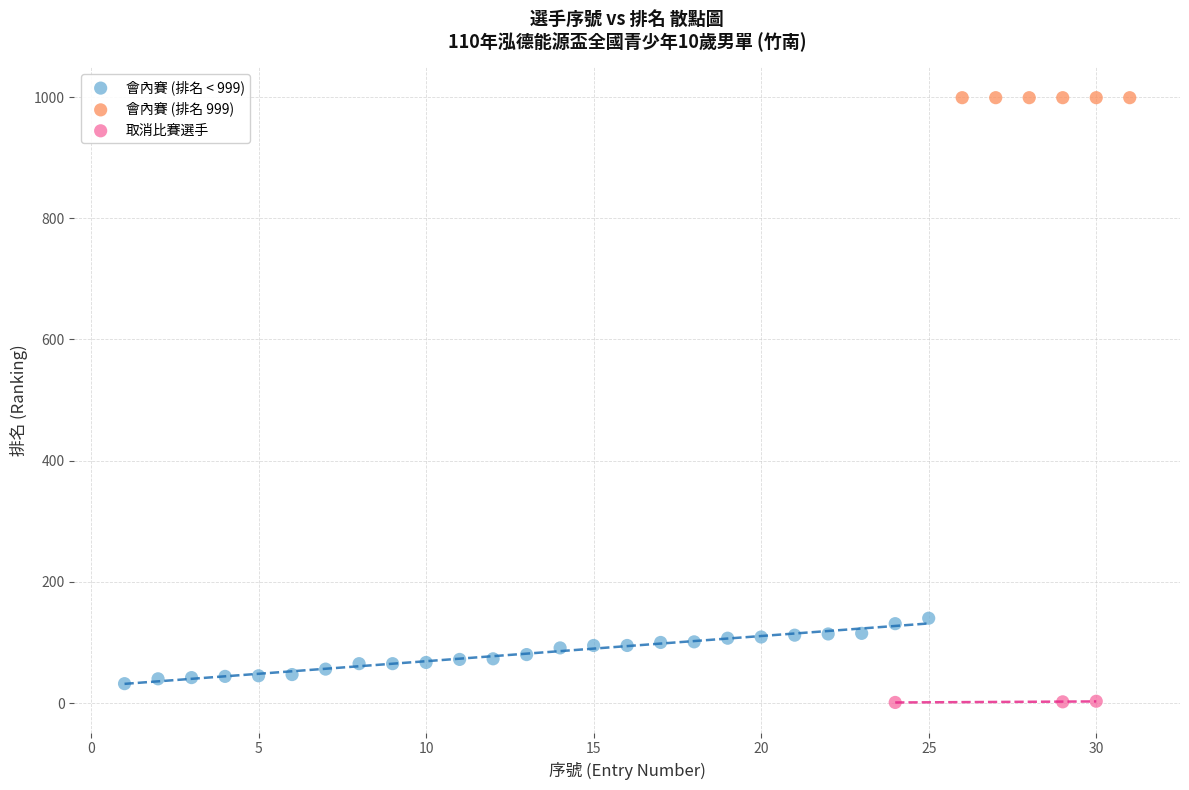

Which series contains the highest Y value?

會內賽 (排名 999)